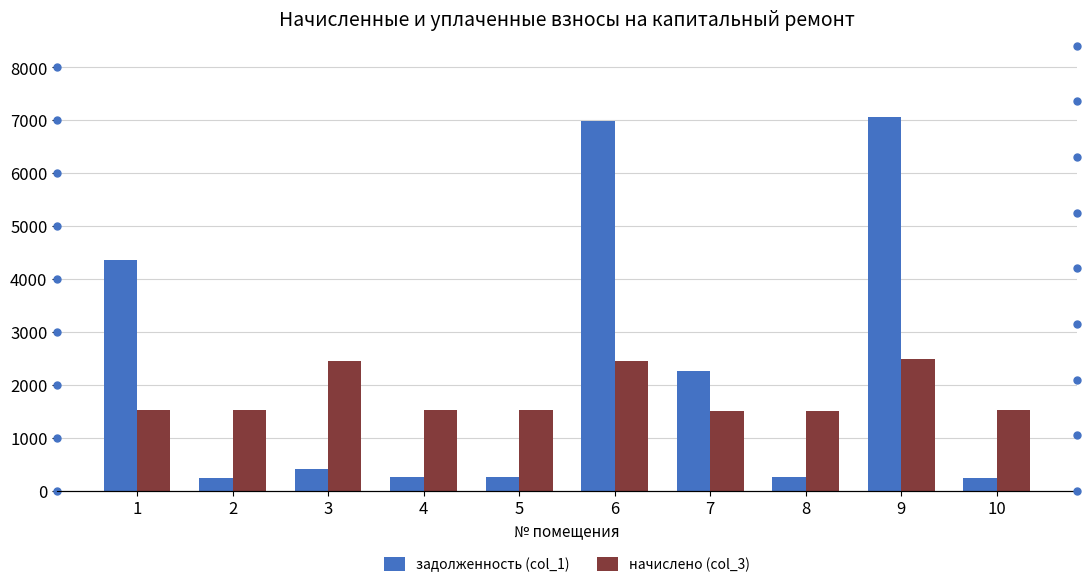

Are the bars horizontal?

No